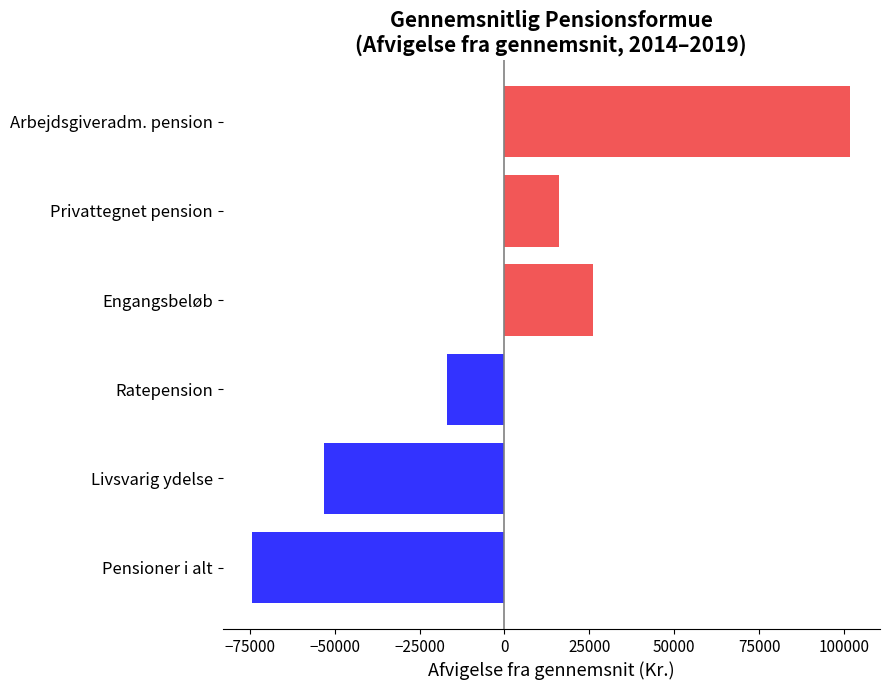

The value at Livsvarig ydelse is -35550.2. True or false?

False